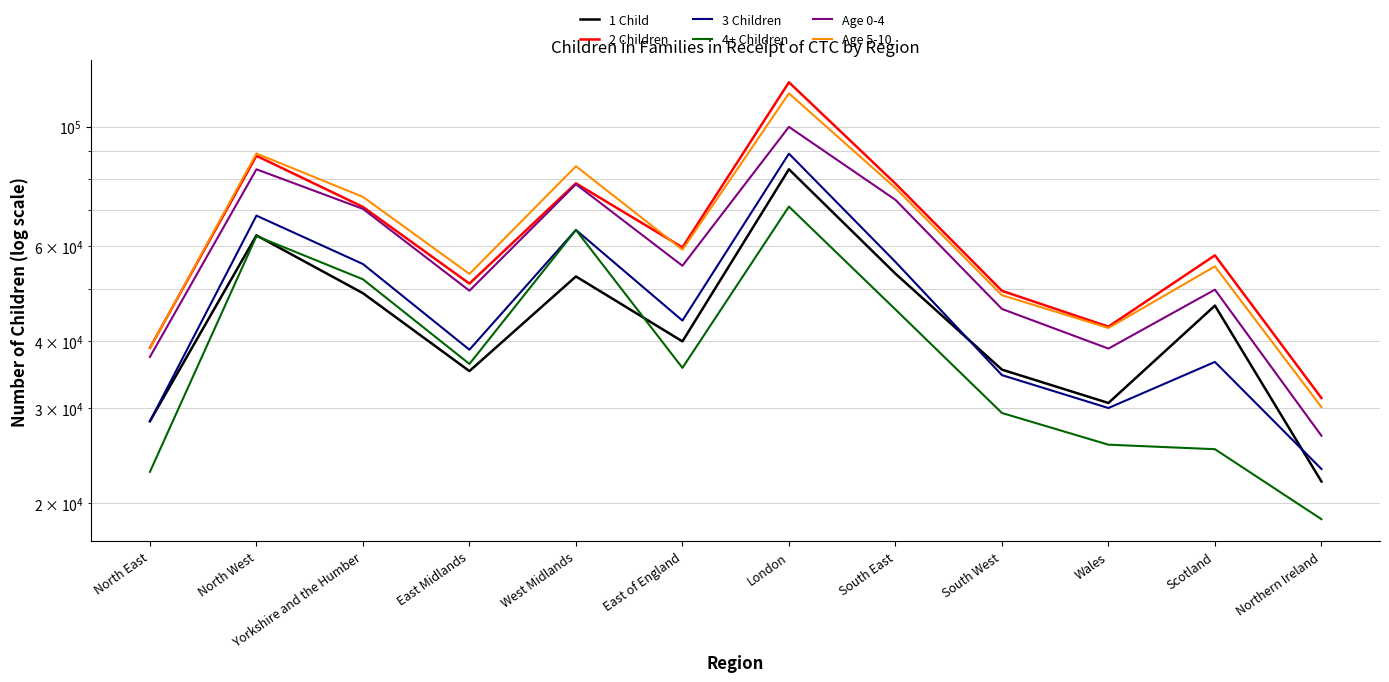

What is the difference between the maximum and minimum values in the 3 Children series?

65950